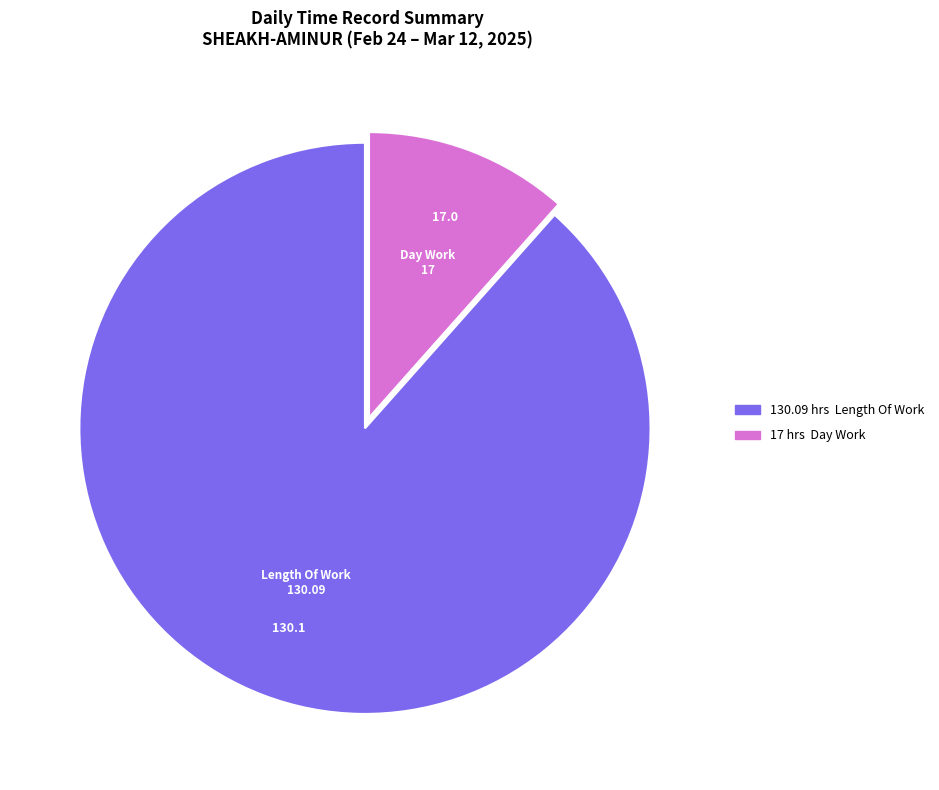

Is there a majority slice in this chart?

Yes